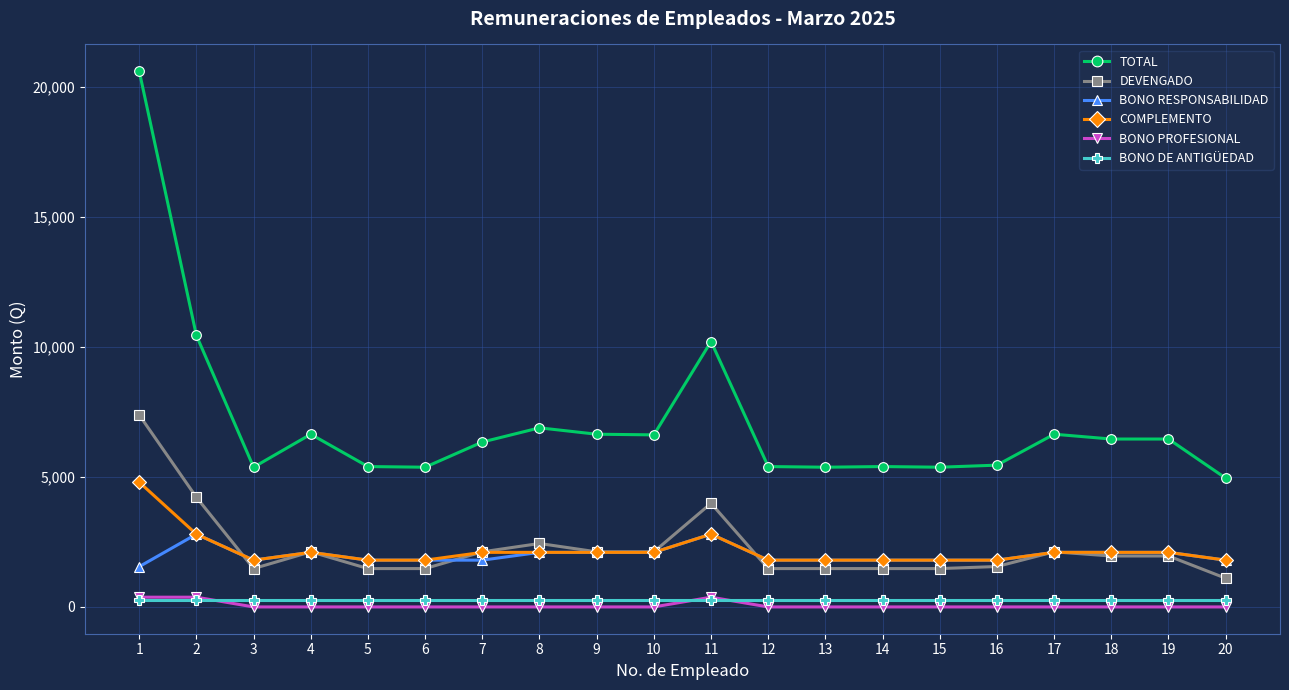

The value of BONO PROFESIONAL at 2 is 375. True or false?

True